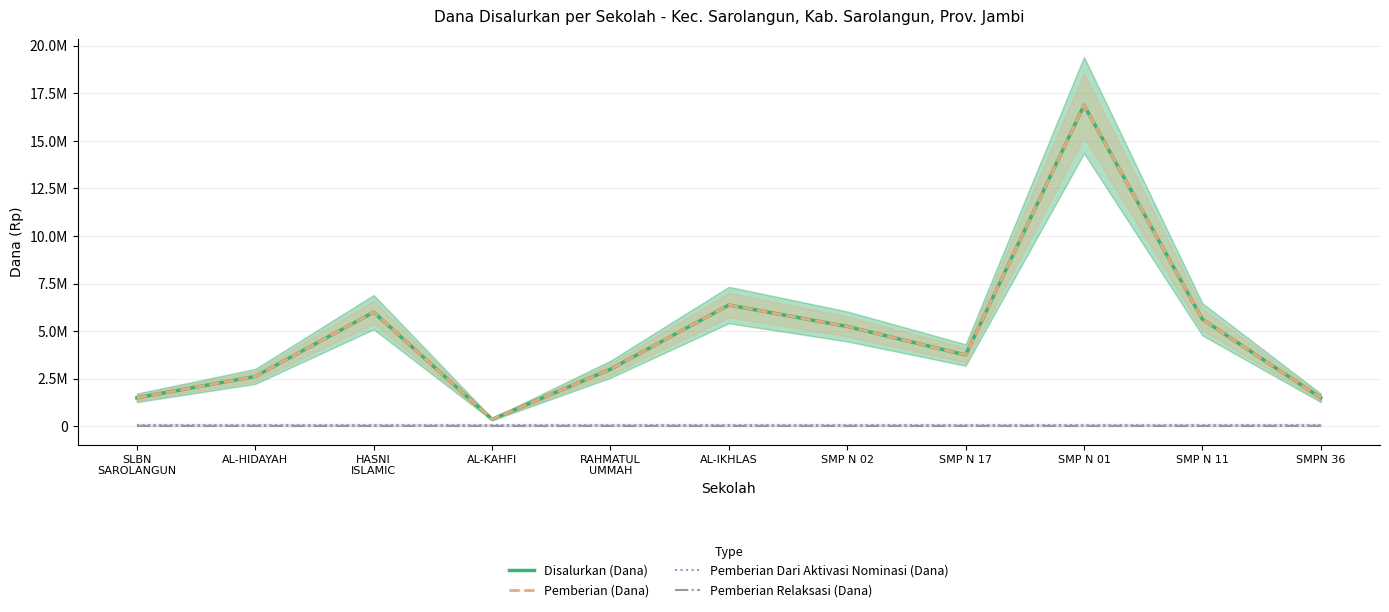

Between RAHMATUL
UMMAH and SMP N 02, which series saw the biggest shift?

Disalurkan (Dana)